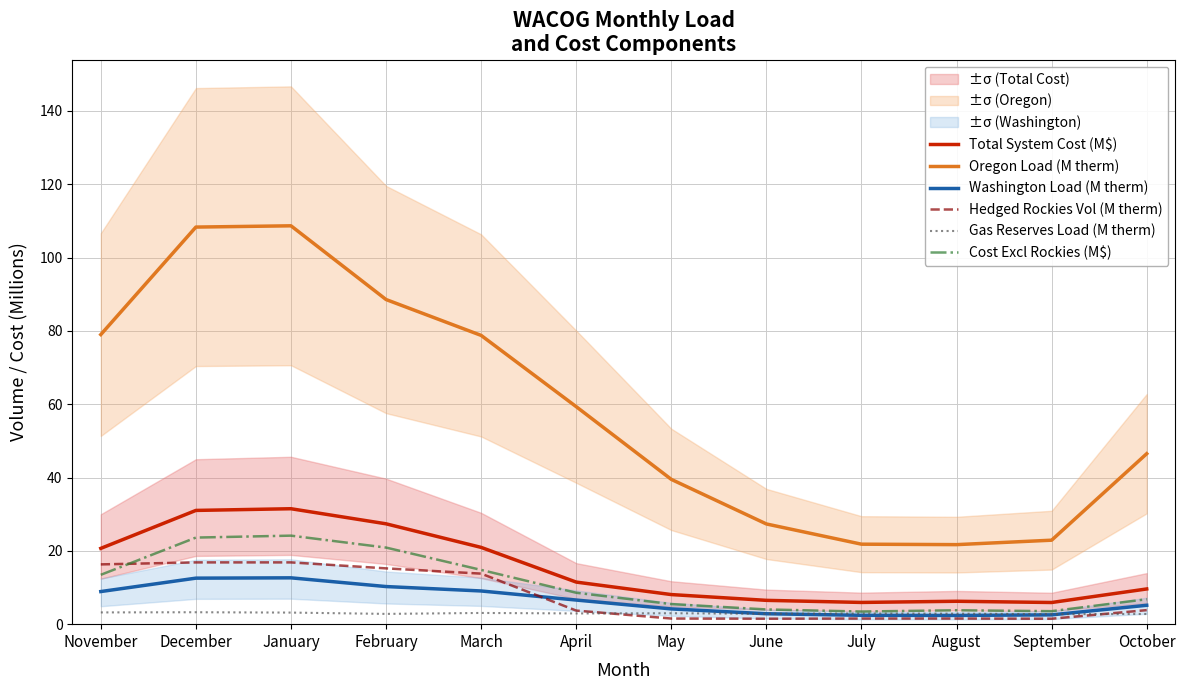

Between April and January, which is larger?

January